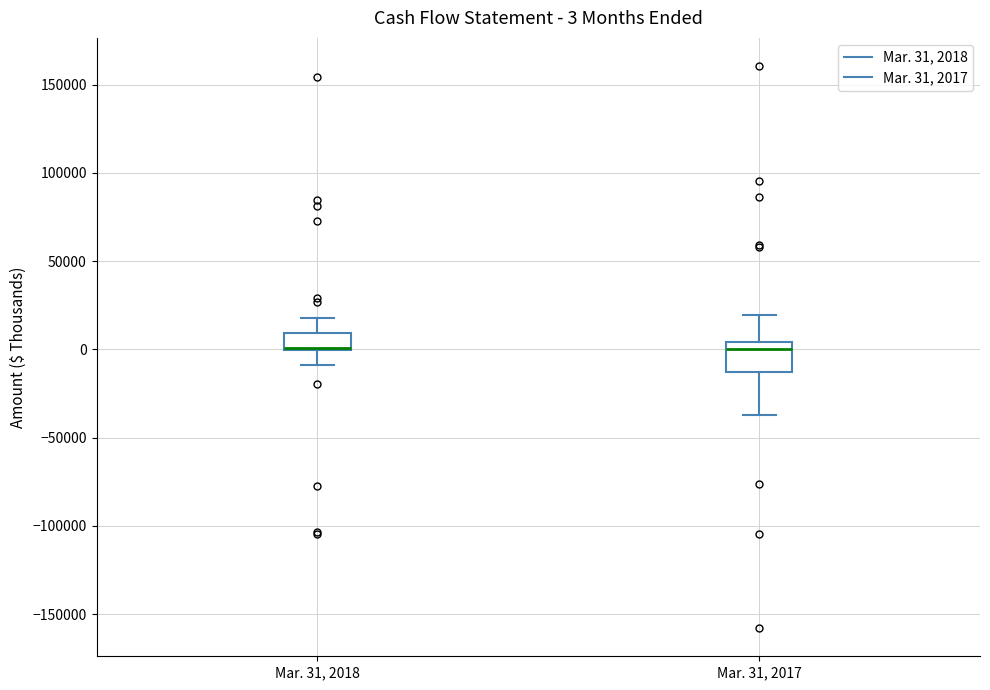

Which box is the tallest, from its lower edge to its upper edge?

Mar. 31, 2017